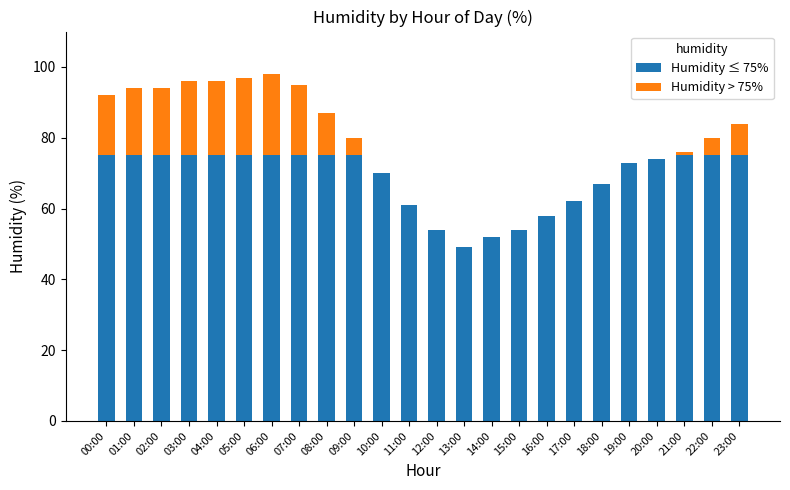

Is it true that Humidity ≤ 75% equals 75 at 07:00?

True